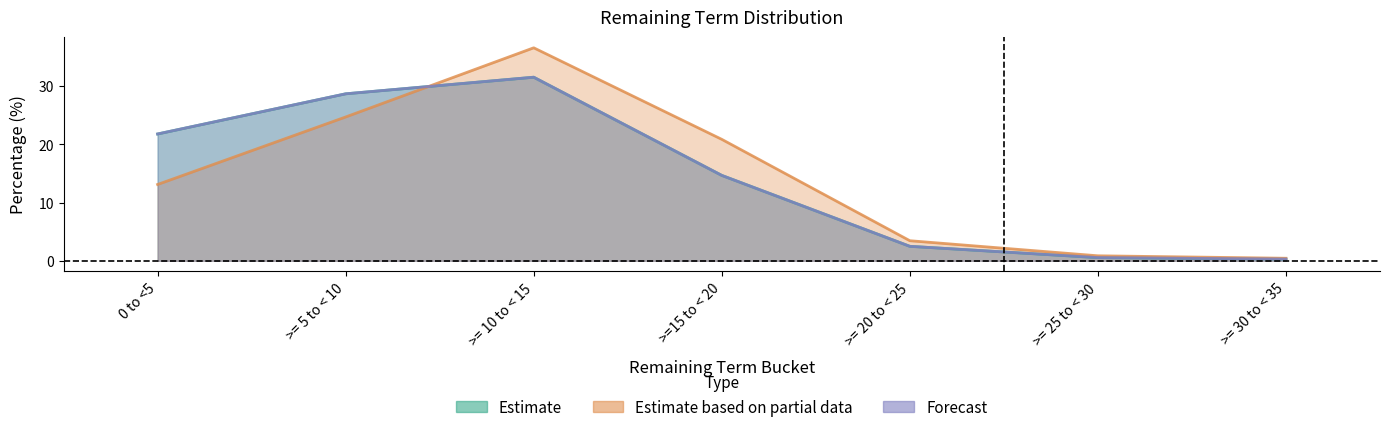

Is the value of by balance (%) at >= 30 to < 35 greater than the value of count (thousands) at >= 20 to < 25?

No